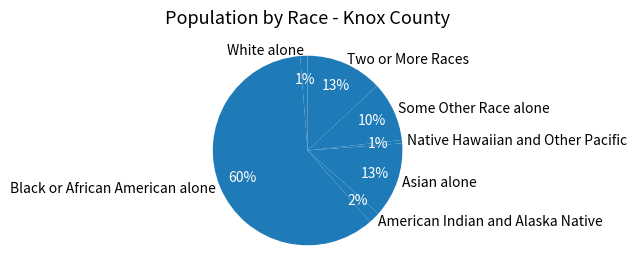

How many slices are in this pie chart?

7